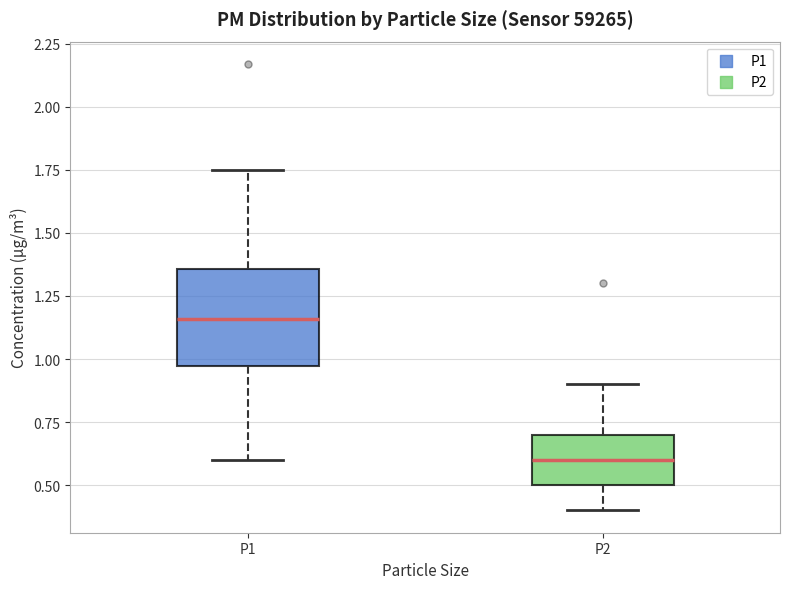

Reading left to right, read every box against the y-axis: the position of its median line, the range the box covers, and the ends of its whiskers. The values are not printed on the chart, so give them approximately, as read against the axis.

P1: median 1.15, box 0.95 to 1.35, whiskers 0.60 to 1.75
P2: median 0.60, box 0.50 to 0.70, whiskers 0.40 to 0.90